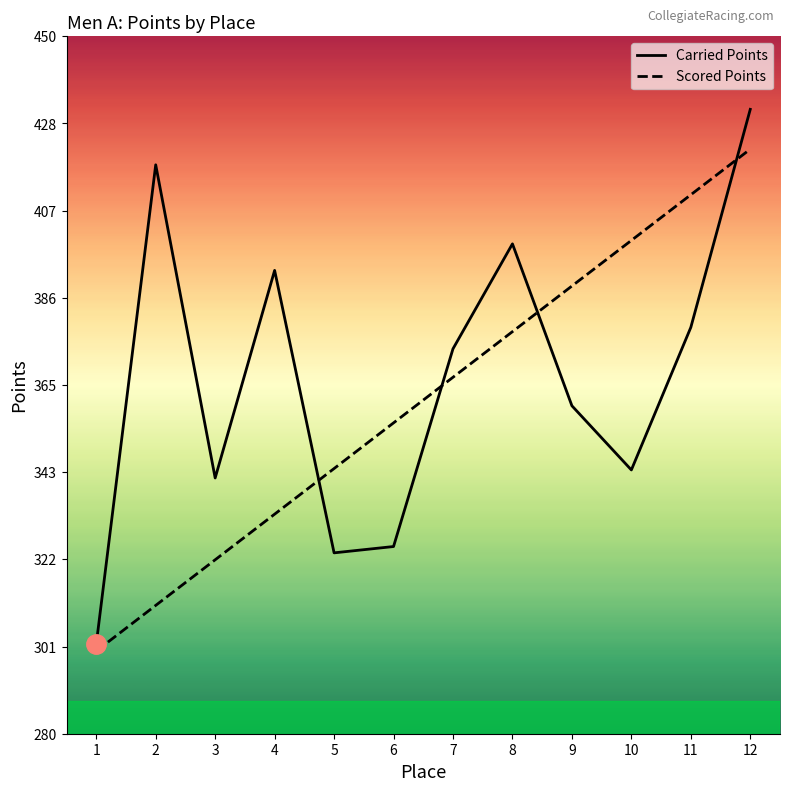

Is this an area chart (filled region under the line)?

No